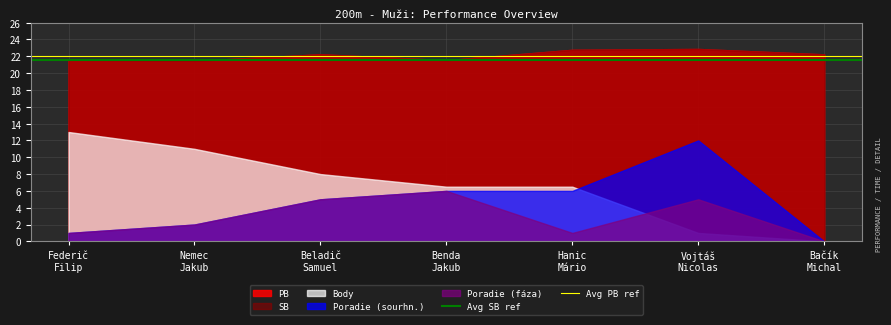

Does the chart have visible grid lines?

Yes